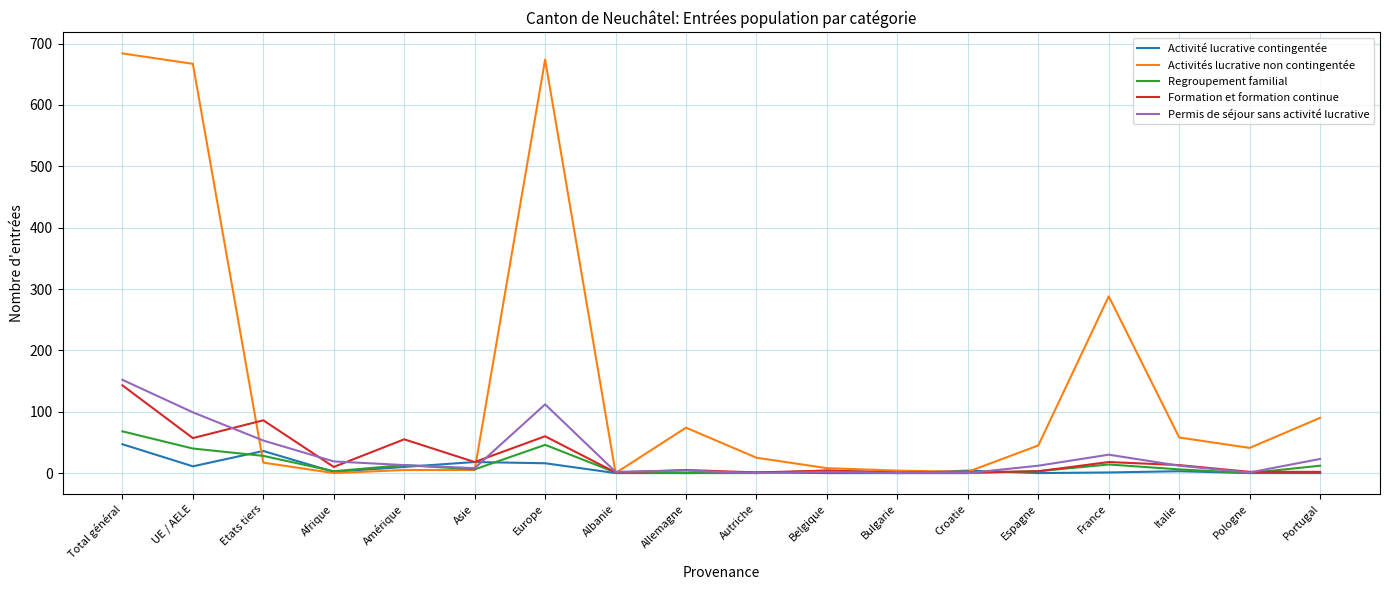

What is the difference between the highest and lowest values at Europe?

658